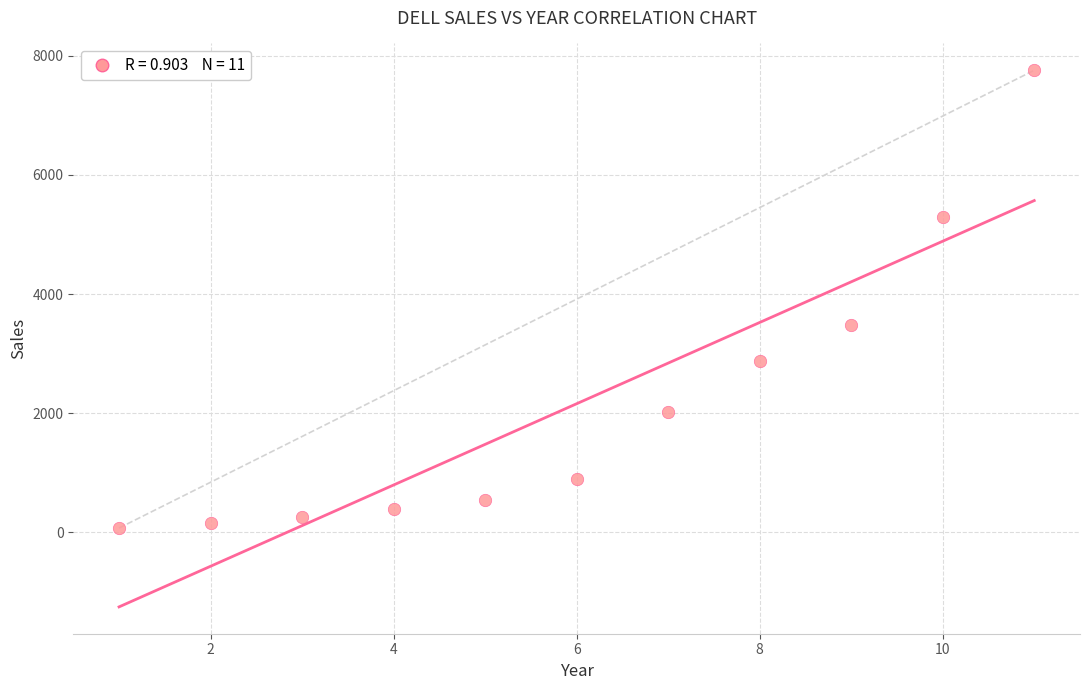

What is the average Y value?

2157